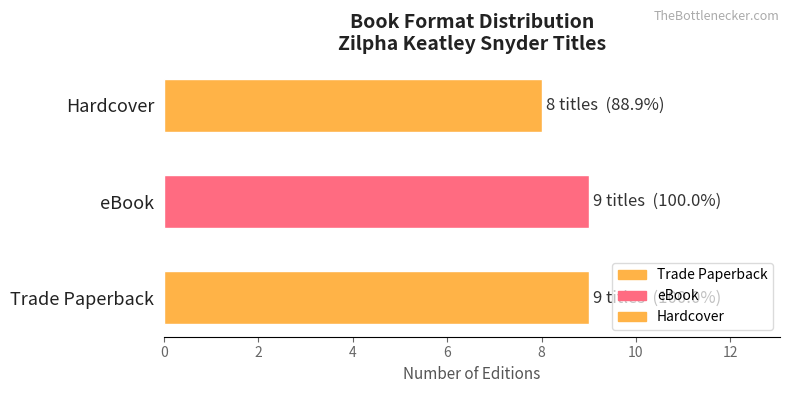

Reading bottom to top, transcribe all the data shown in this chart.

Trade Paperback=9	eBook=9	Hardcover=8